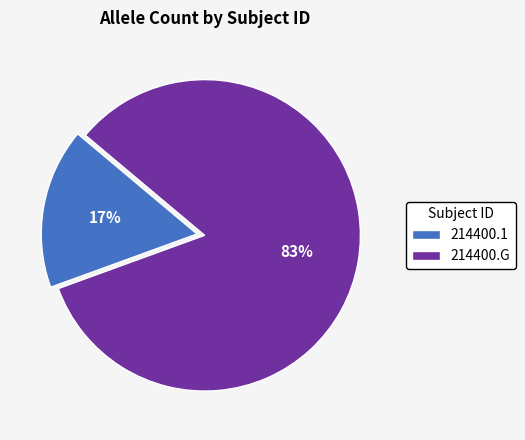

Which has a higher value, 214400.1 or 214400.G?

214400.G